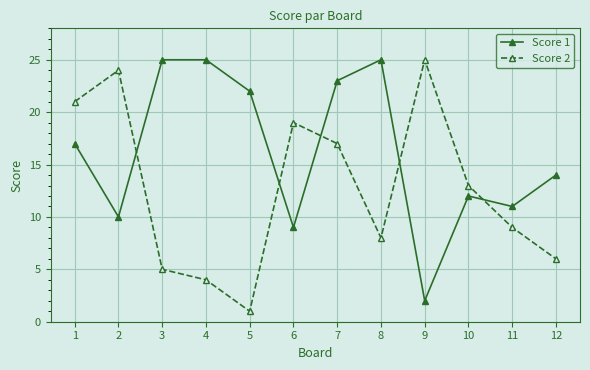

Reading left to right, extract all data points from this chart.

Score 1: 1=17	2=10	3=25	4=25	5=22	6=9	7=23	8=25	9=2	10=12	11=11	12=14
Score 2: 1=21	2=24	3=5	4=4	5=1	6=19	7=17	8=8	9=25	10=13	11=9	12=6